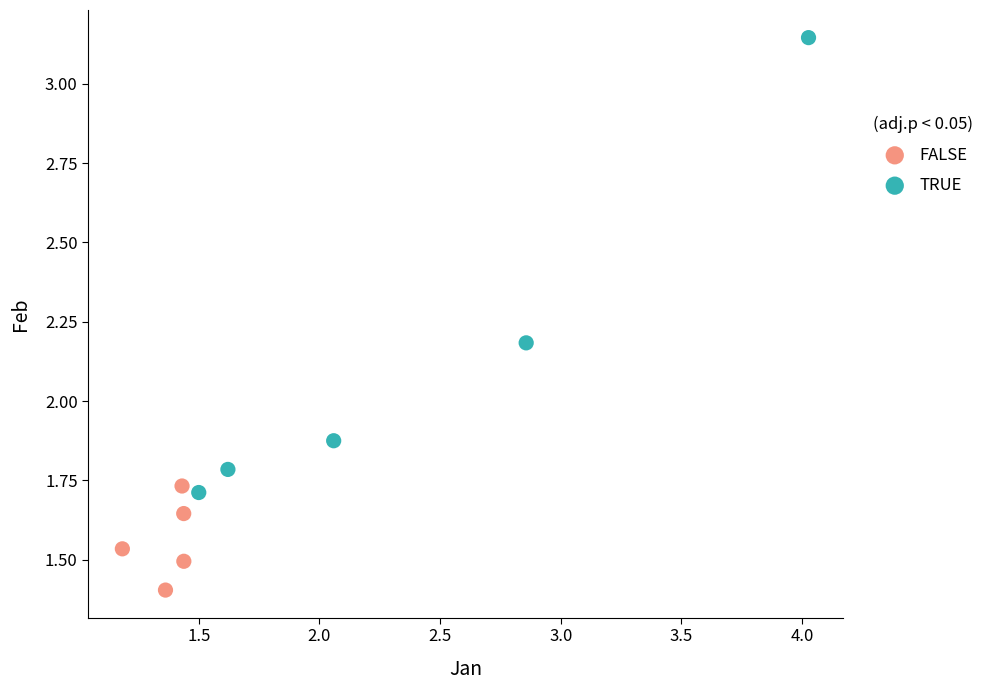

Which series contains the highest Y value?

TRUE